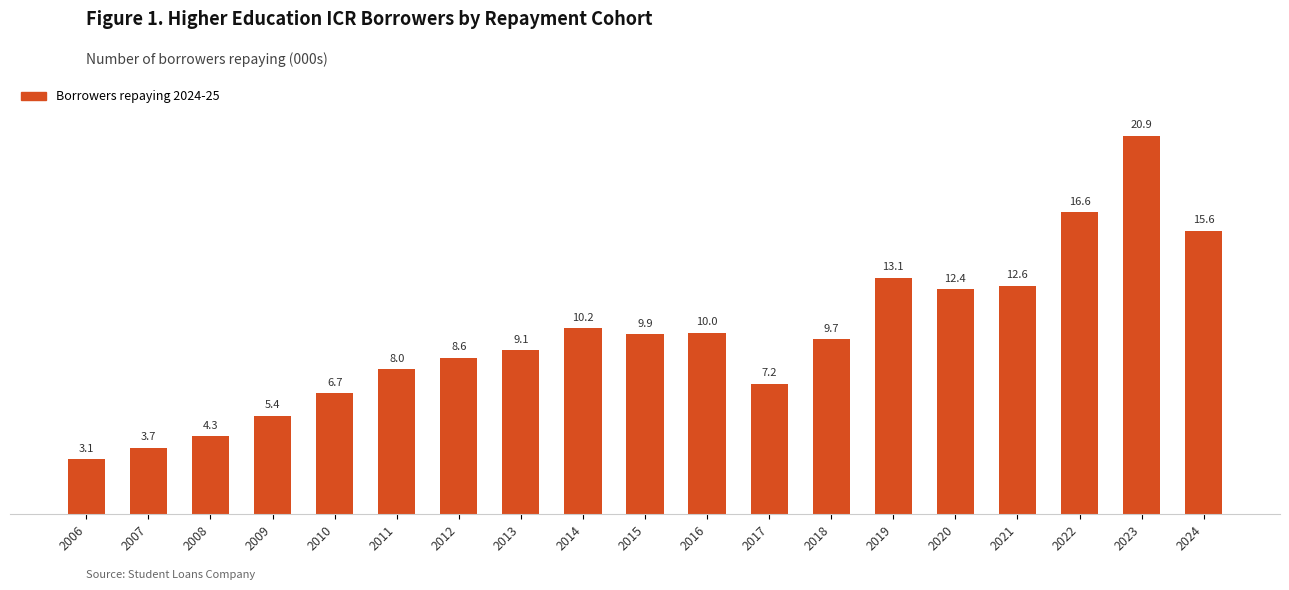

Between 2012 and 2018, which is larger?

2018